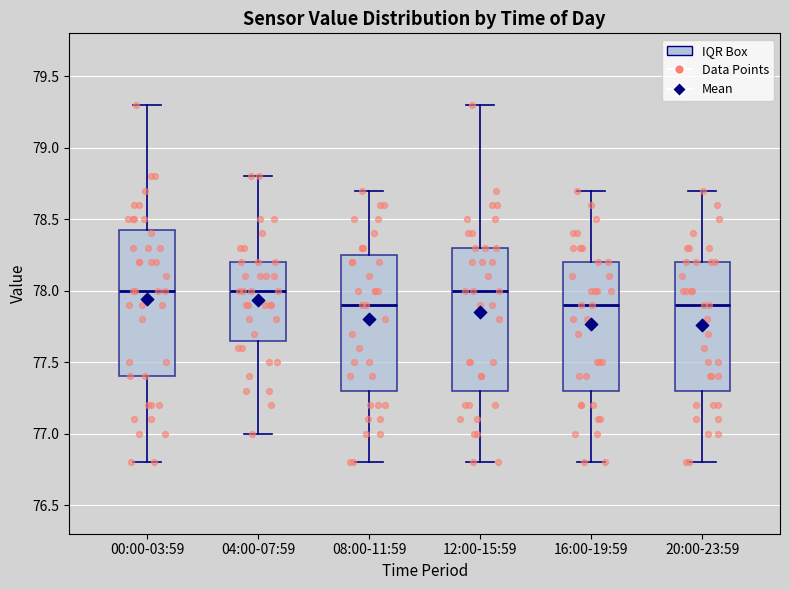

Where is the upper edge of the box for 00:00-03:59 on the y-axis? The values are not printed on the chart, so give them approximately, as read against the axis.

78.45